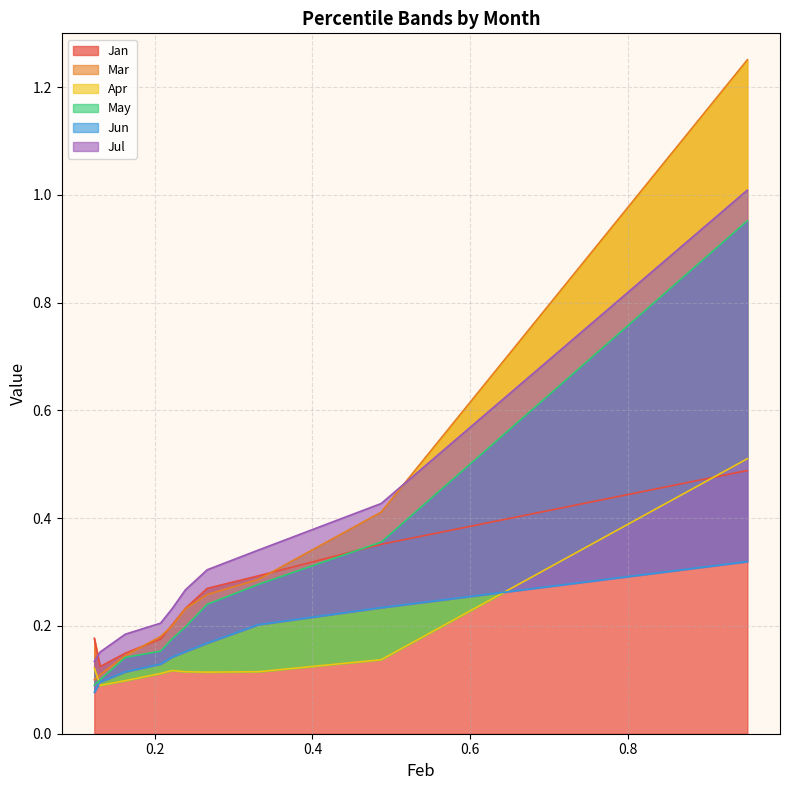

True or false: Mar and Jan intersect in this chart.

True